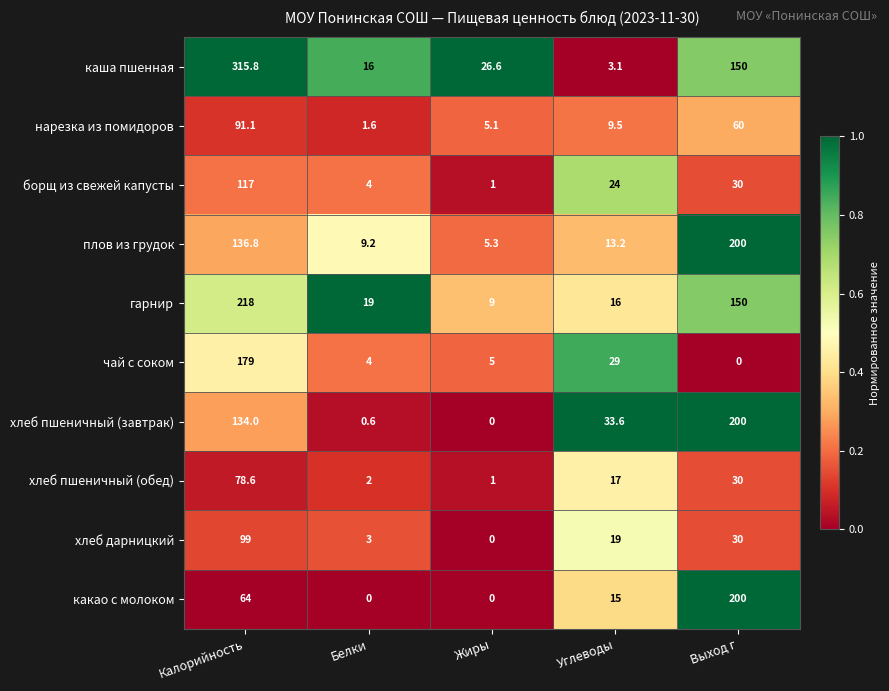

Which series changed the most between Жиры and Углеводы?

хлеб пшеничный (завтрак)